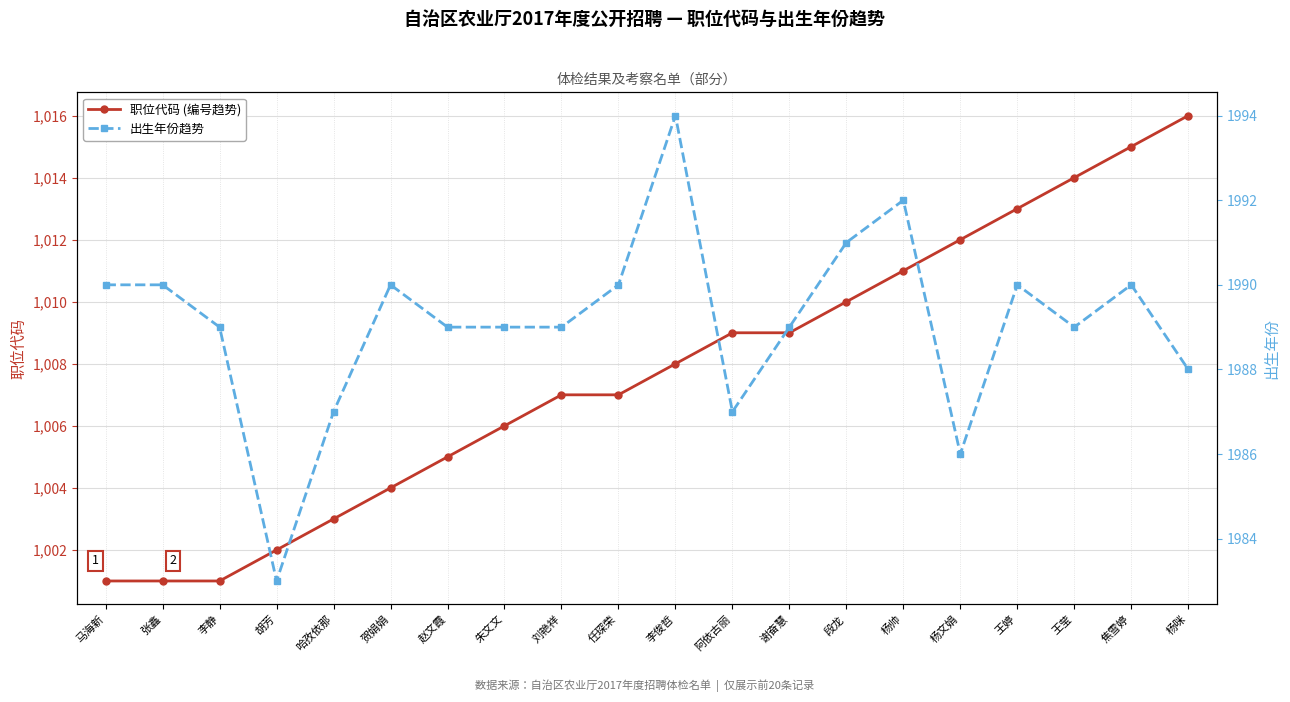

How many lines are shown in the chart?

2